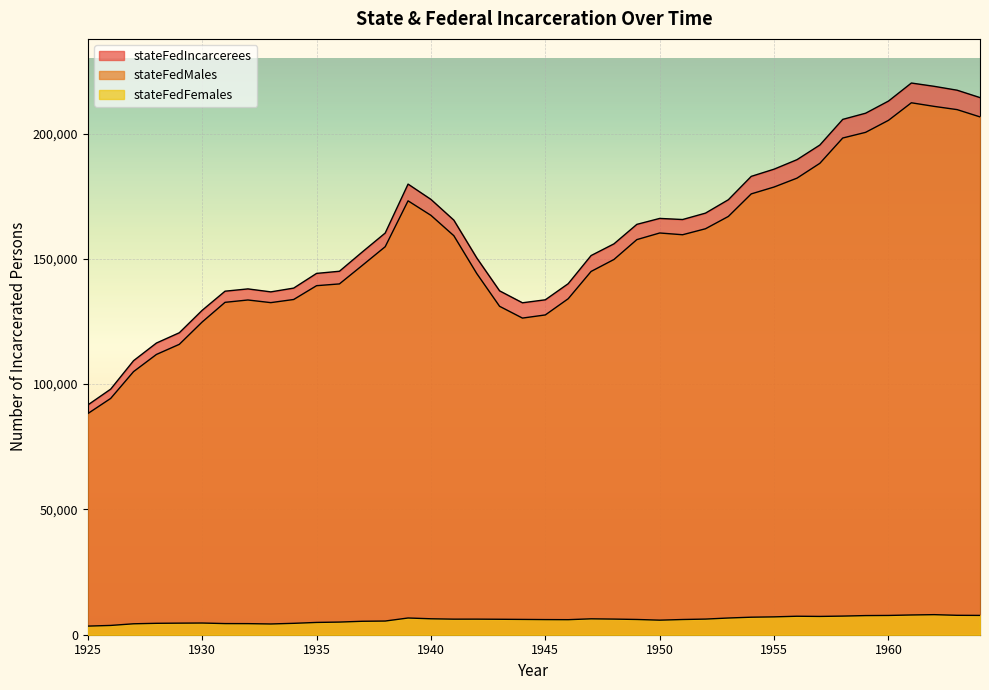

True or false: stateFedIncarcerees and stateFedMales intersect in this chart.

False